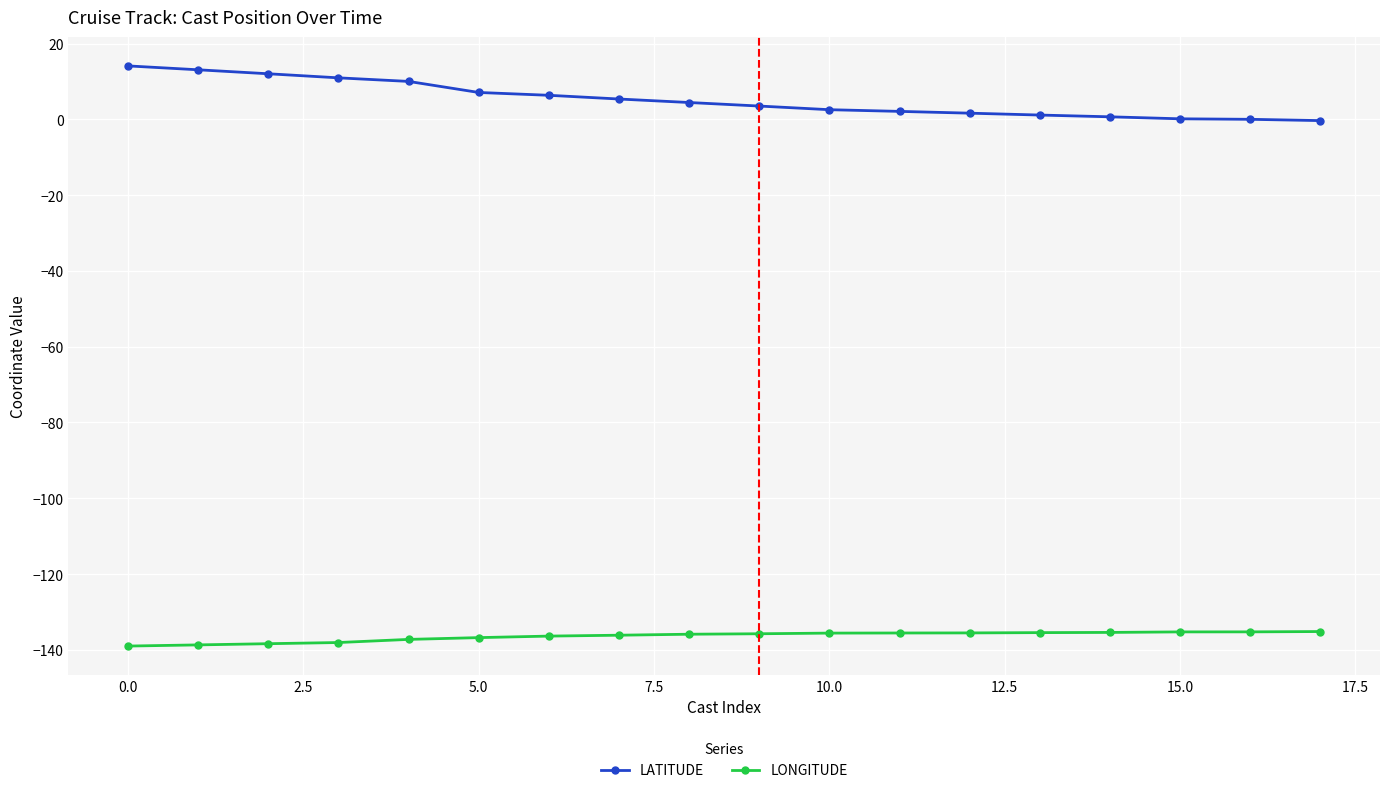

True or false: LATITUDE and LONGITUDE cross at least once.

False